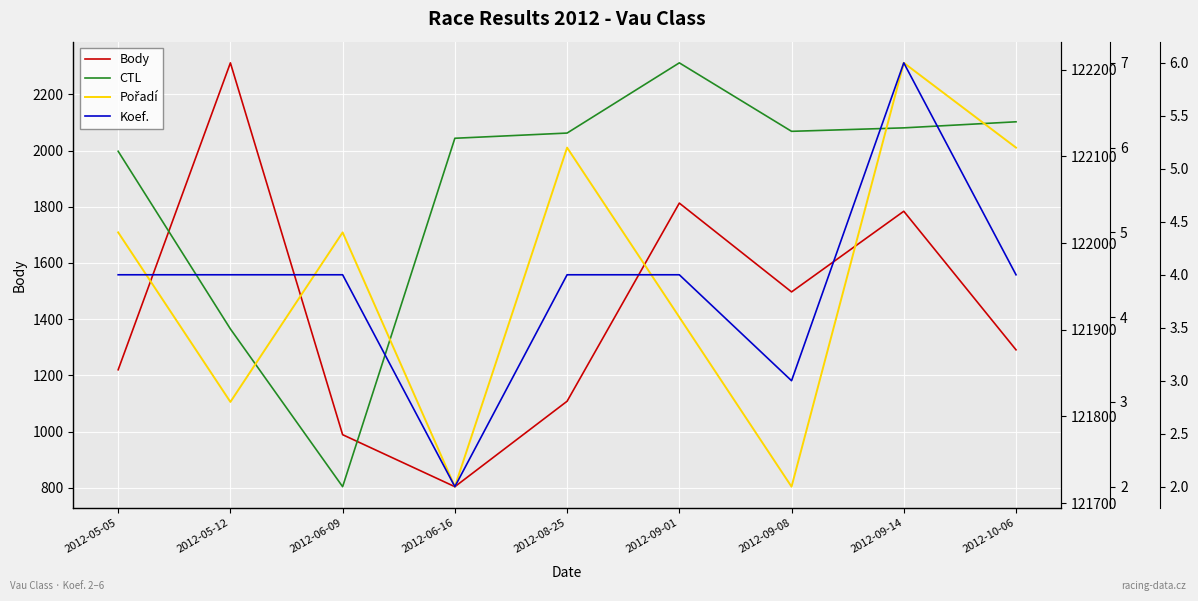

What is the maximum value for CTL?

122208